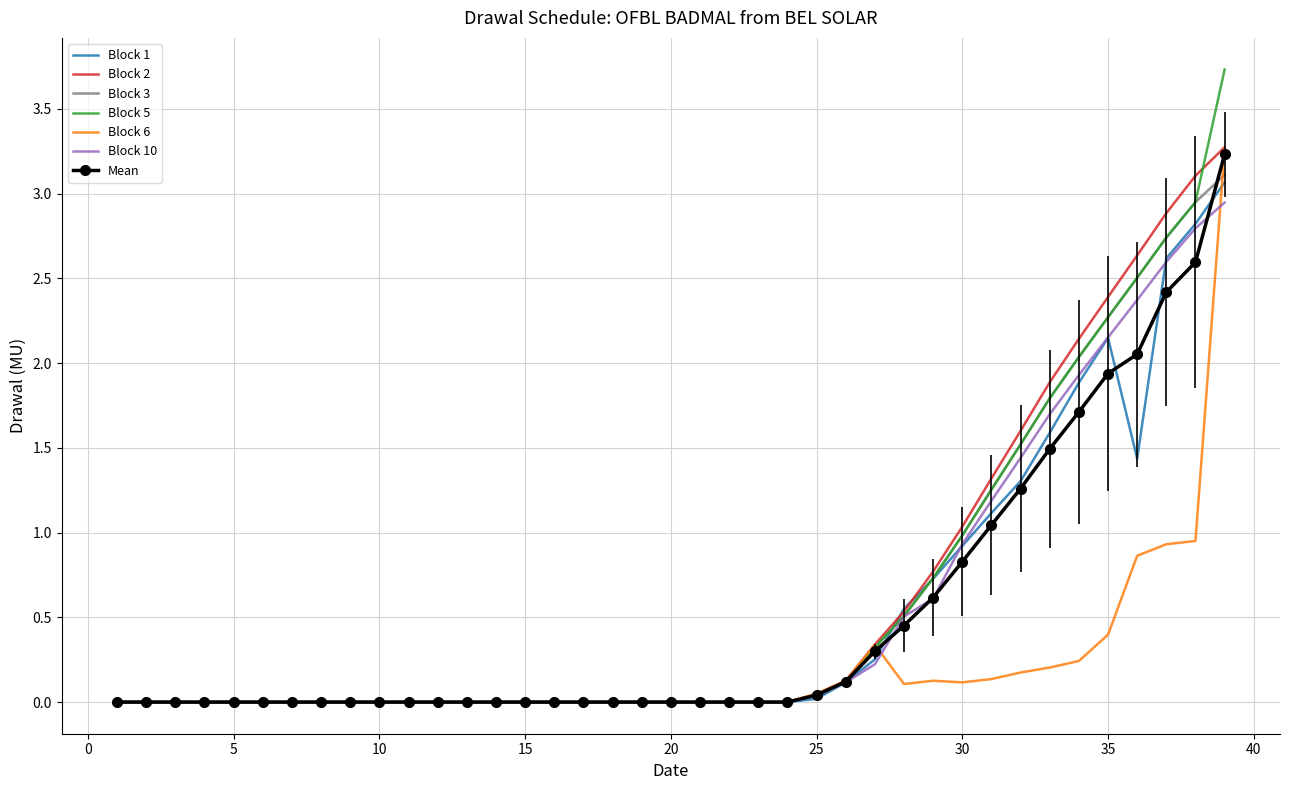

What are all the series names shown in the legend?

Block 1, Block 2, Block 3, Block 5, Block 6, Block 10, Mean